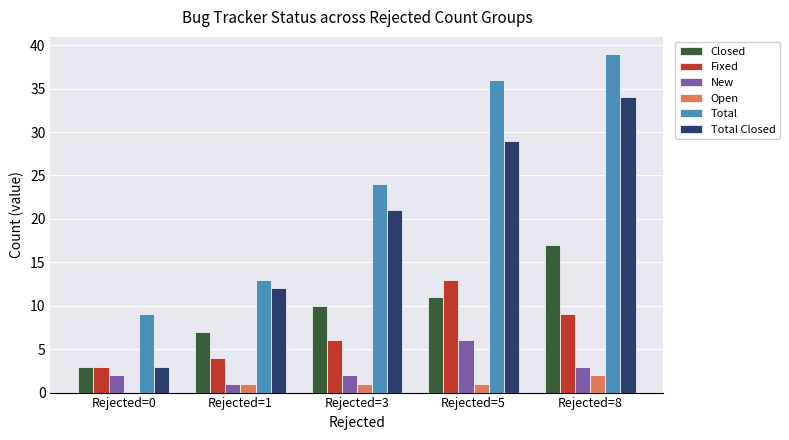

Is the value of Closed at Rejected=8 greater than the value of Total at Rejected=8?

No